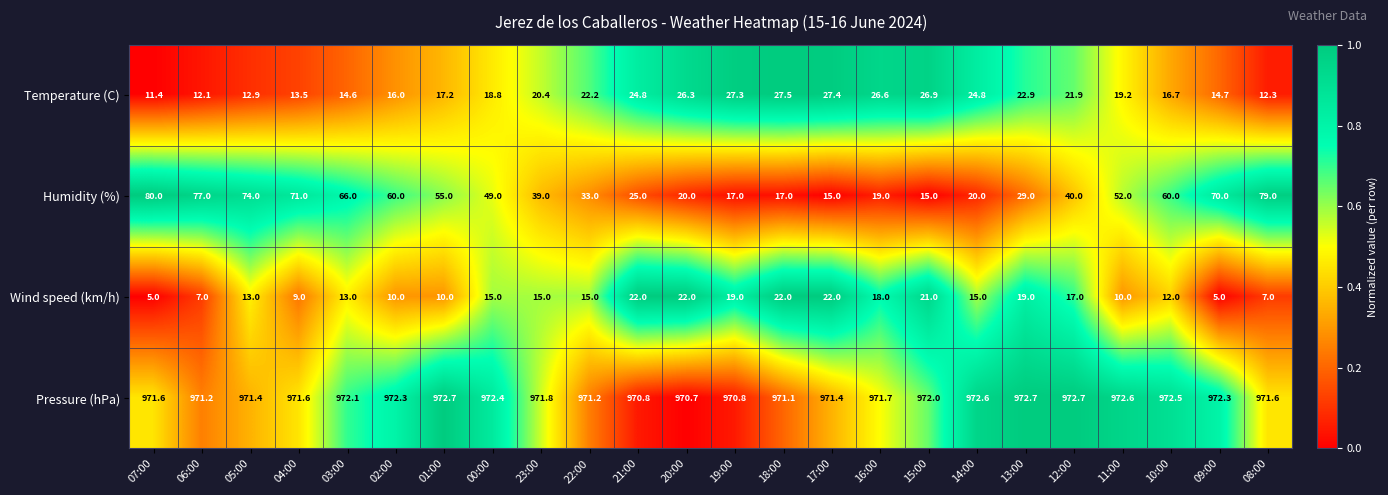

How many categories are shown in the chart?

24